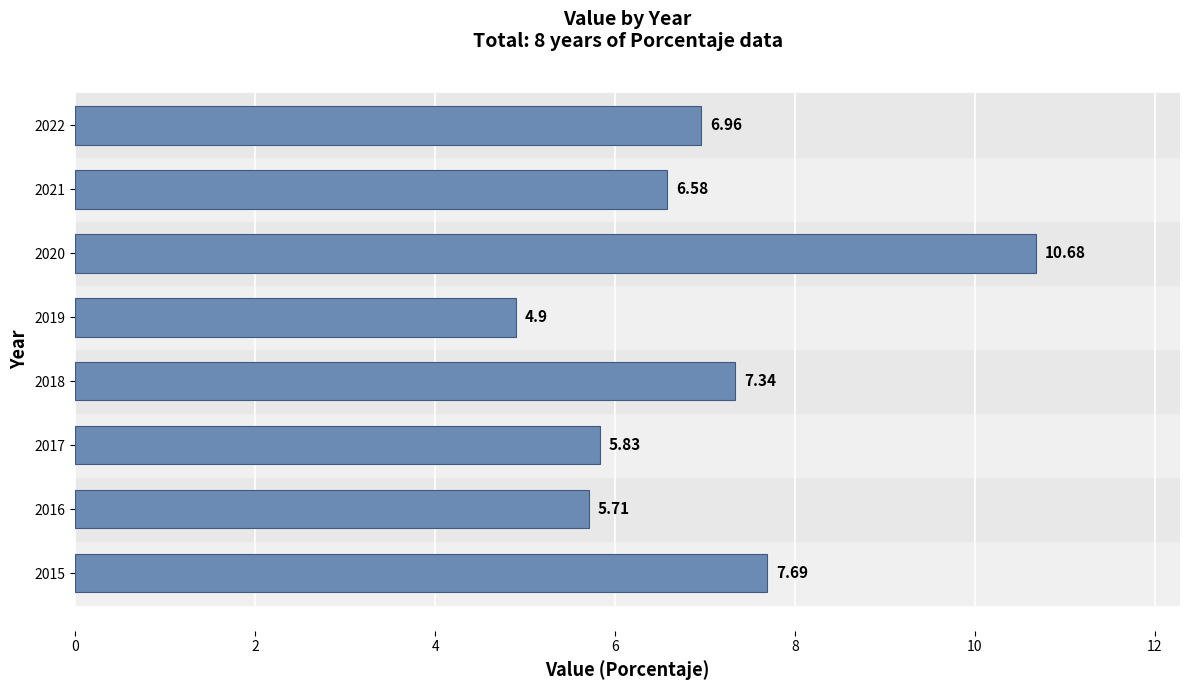

List the labels in order of value, smallest first.

2019, 2016, 2017, 2021, 2022, 2018, 2015, 2020